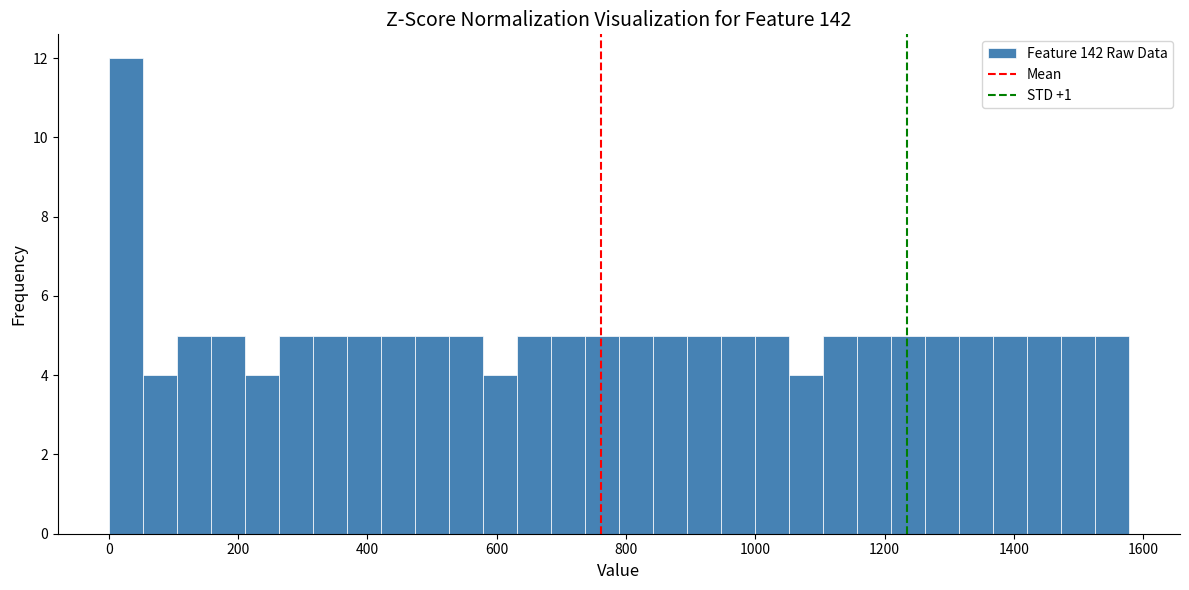

Read against the x-axis, roughly where is the centre of the tallest bar?

20